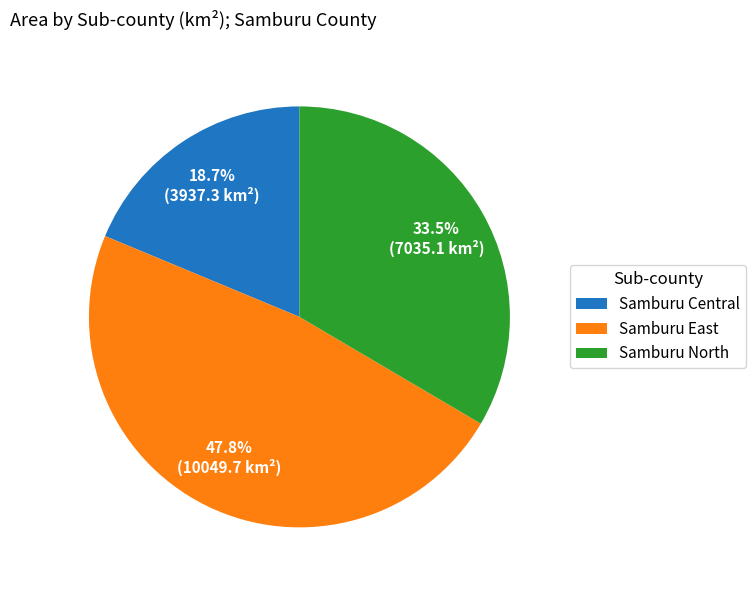

Which slice is the smallest?

Samburu Central